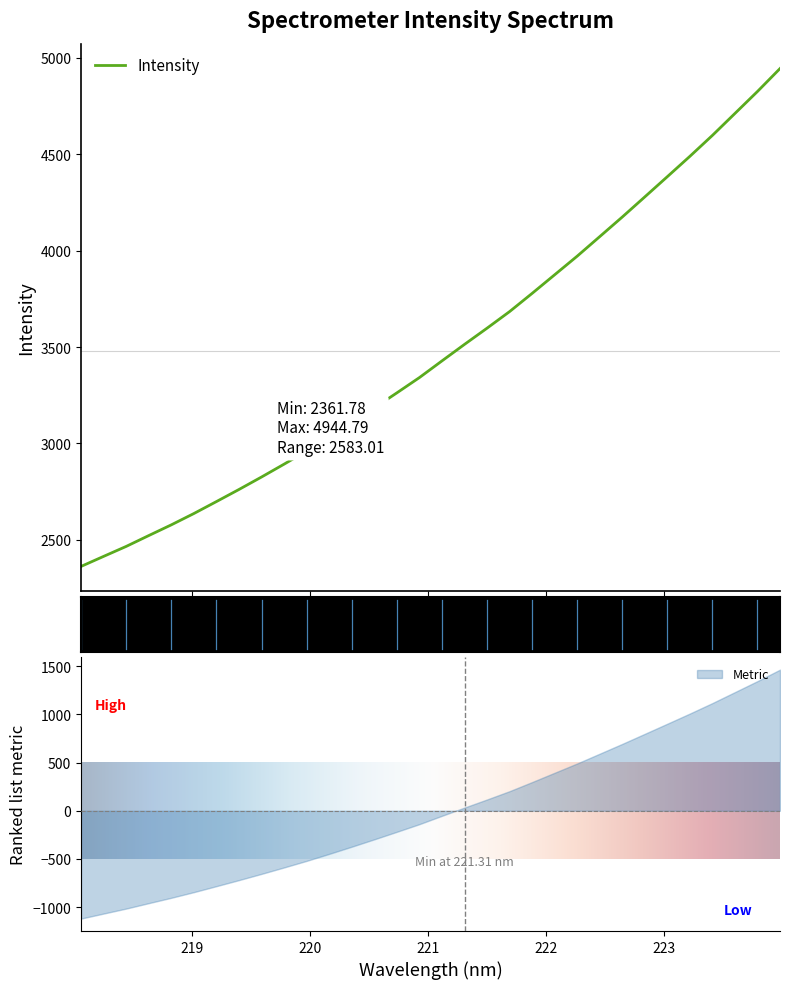

Reading right to left, what are all the values shown in this chart?

223.9802=4944.8	223.7895=4826.0	223.5987=4712.0	223.408=4598.2	223.2172=4489.6	223.0264=4384.2	222.8355=4279.3	222.6447=4174.8	222.4538=4073.2	222.263=3971.9	222.0721=3875.3	221.8812=3778.7	221.6902=3684.2	221.4993=3598.1	221.3083=3514.0	221.1174=3428.3	220.9264=3341.8	220.7354=3262.5	220.5444=3184.4	220.3533=3108.0	220.1623=3033.4	219.9712=2960.8	219.7801=2892.6	219.589=2825.9	219.3979=2761.1	219.2067=2698.3	219.0156=2636.3	218.8244=2577.5	218.6332=2521.9	218.442=2465.6	218.2508=2413.9	218.0596=2361.8